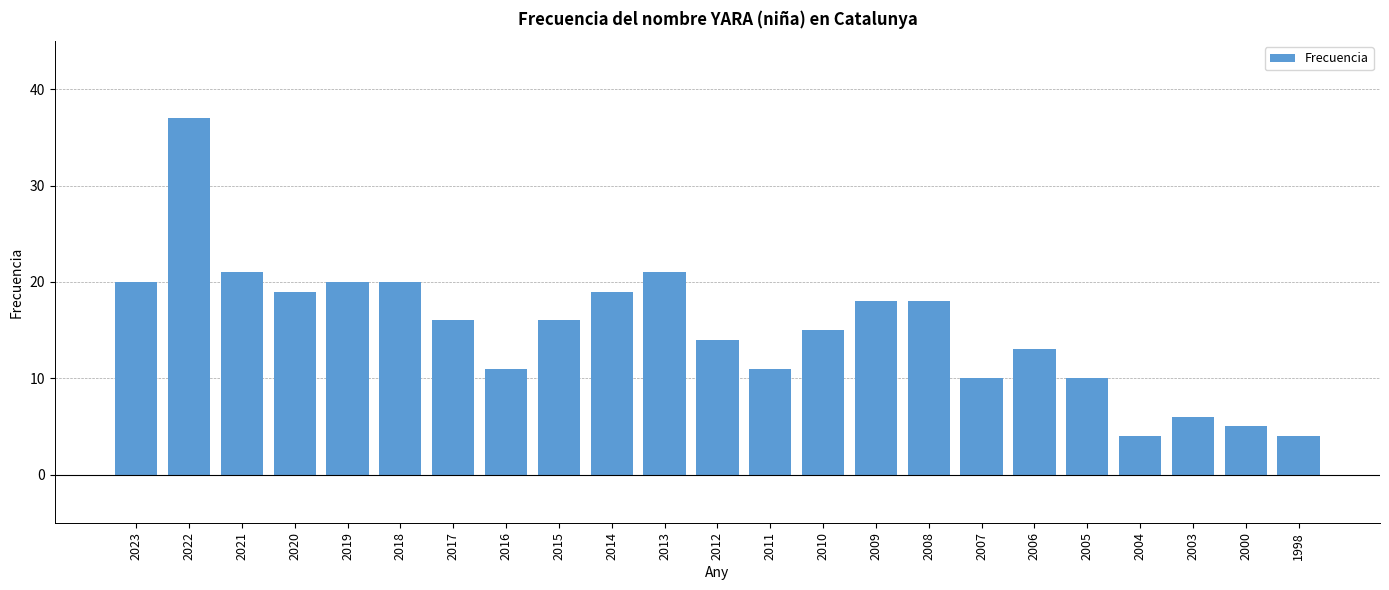

What is the change in value from 2014 to 2008?

-1